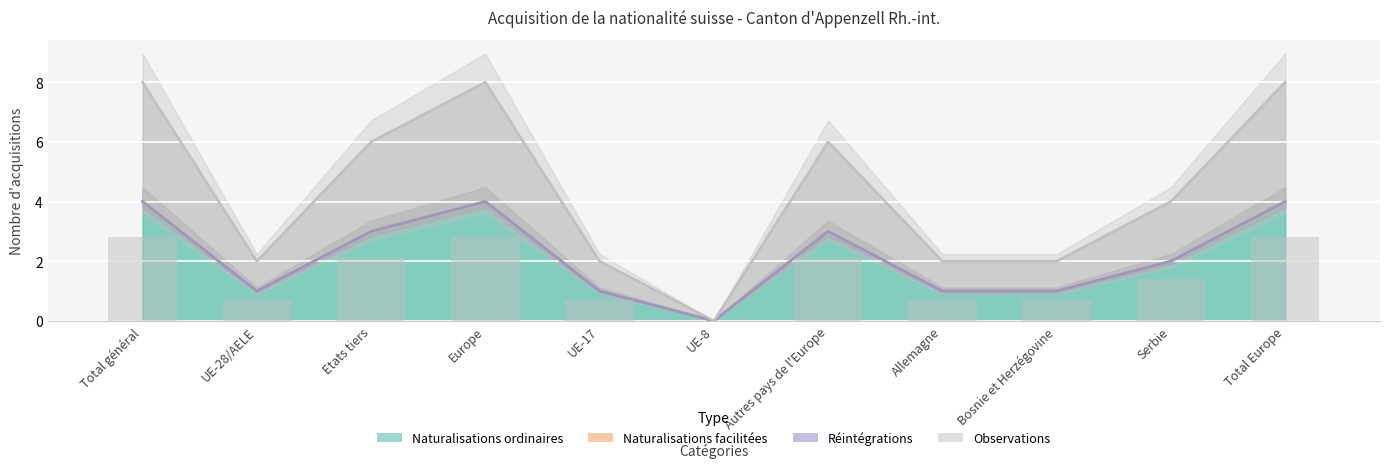

Rank the categories by value from highest to lowest.

Total général, Europe, Total Europe, Etats tiers, Autres pays de l'Europe, Serbie, UE-28/AELE, UE-17, Allemagne, Bosnie et Herzégovine, UE-8